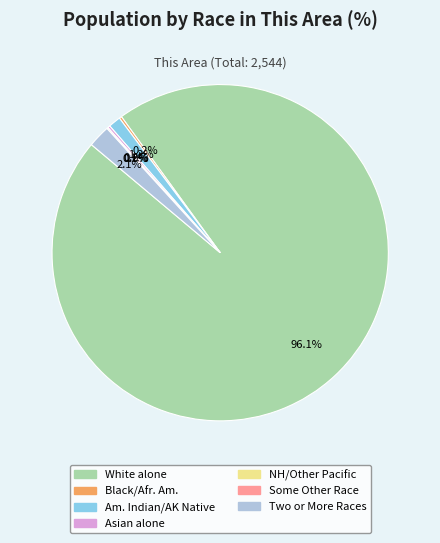

Rank the categories by value from lowest to highest.

Native Hawaiian and Other Pacific, Some Other Race alone, Black or African American alone, Asian alone, American Indian and Alaska Native, Two or More Races, White alone